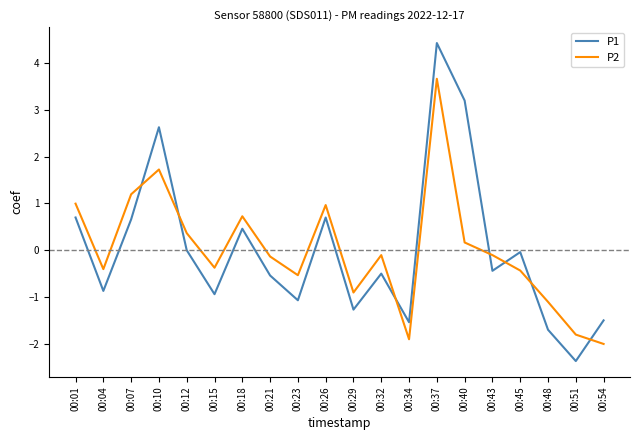

What is the sum of the P2 values at 00:21 and 00:12?

0.2